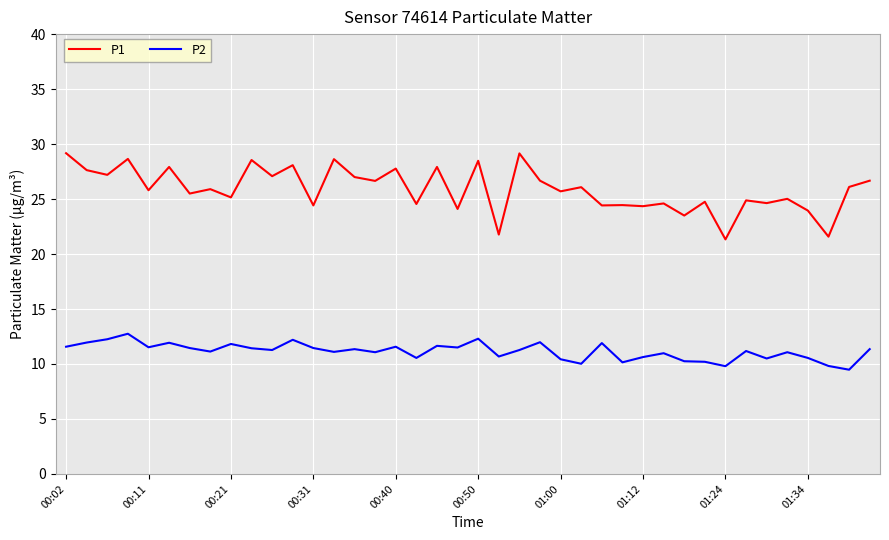

Rank the series by their average value, from highest to lowest.

P1, P2